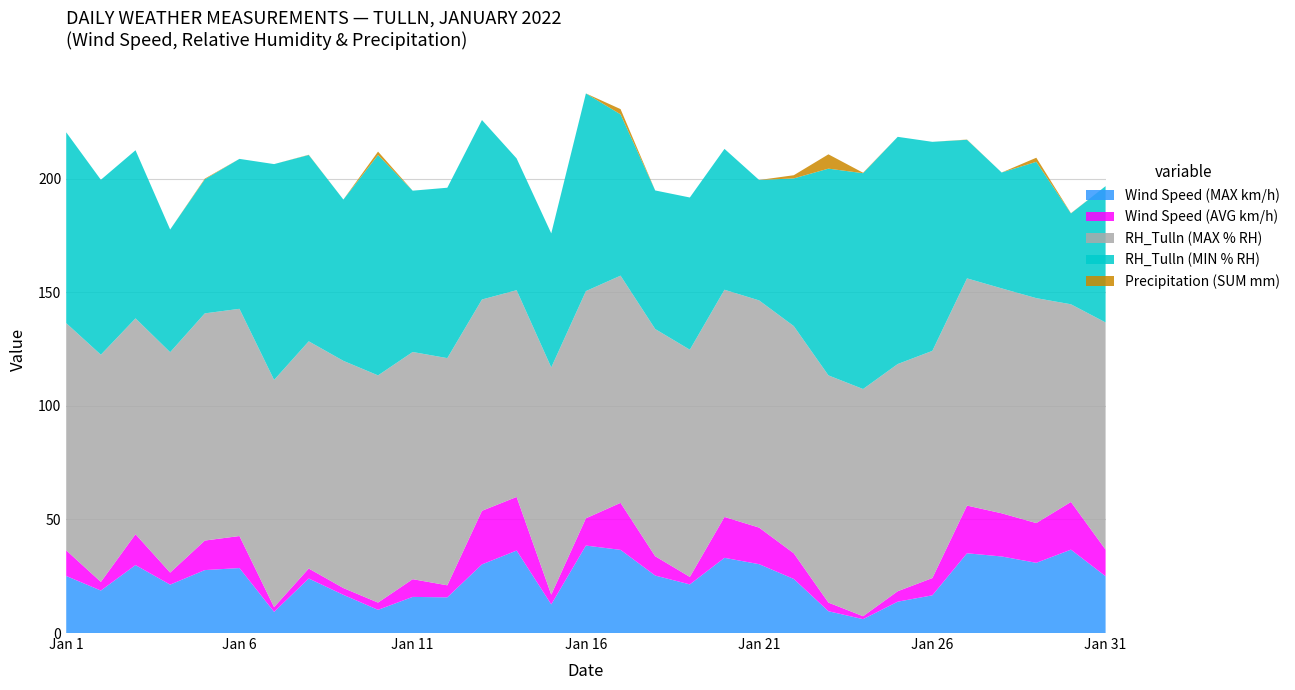

Reading right to left, list all the values displayed in this chart.

Wind Speed (MAX km/h): 25.0	36.7	30.9	33.7	35.1	16.6	13.8	6.1	9.6	23.8	30.3	33.1	21.4	25.3	36.6	38.5	12.6	36.3	30.2	15.7	15.9	10.2	16.8	24.0	9.3	28.6	27.7	21.3	29.9	18.7	25.1
Wind Speed (AVG km/h): 11.7	21.0	17.5	19.0	21.0	7.6	4.6	1.3	3.8	11.3	16.1	18.0	3.3	8.5	20.7	12.0	4.3	23.6	23.6	5.3	7.8	3.2	3.0	4.4	2.1	14.1	13.0	5.3	13.6	3.8	11.3
RH_Tulln (MAX % RH): 100.0	87.0	99.0	99.0	100.0	100.0	100.0	100.0	100.0	100.0	100.0	100.0	100.0	100.0	100.0	100.0	100.0	91.0	93.0	100.0	100.0	100.0	100.0	100.0	100.0	100.0	100.0	97.0	95.0	100.0	100.0
RH_Tulln (MIN % RH): 60.0	40.0	60.0	51.0	61.0	92.0	100.0	95.0	91.0	65.0	53.0	62.0	67.0	61.0	71.0	87.0	59.0	58.0	79.0	75.0	71.0	97.0	71.0	82.0	95.0	66.0	59.0	54.0	74.0	77.0	84.0
Precipitation (SUM mm): 0.0	0.1	1.8	0.0	0.1	0.0	0.0	0.2	6.3	1.4	0.0	0.0	0.0	0.0	2.3	0.0	0.0	0.0	0.0	0.0	0.0	1.5	0.0	0.1	0.0	0.0	0.3	0.0	0.0	0.0	0.0